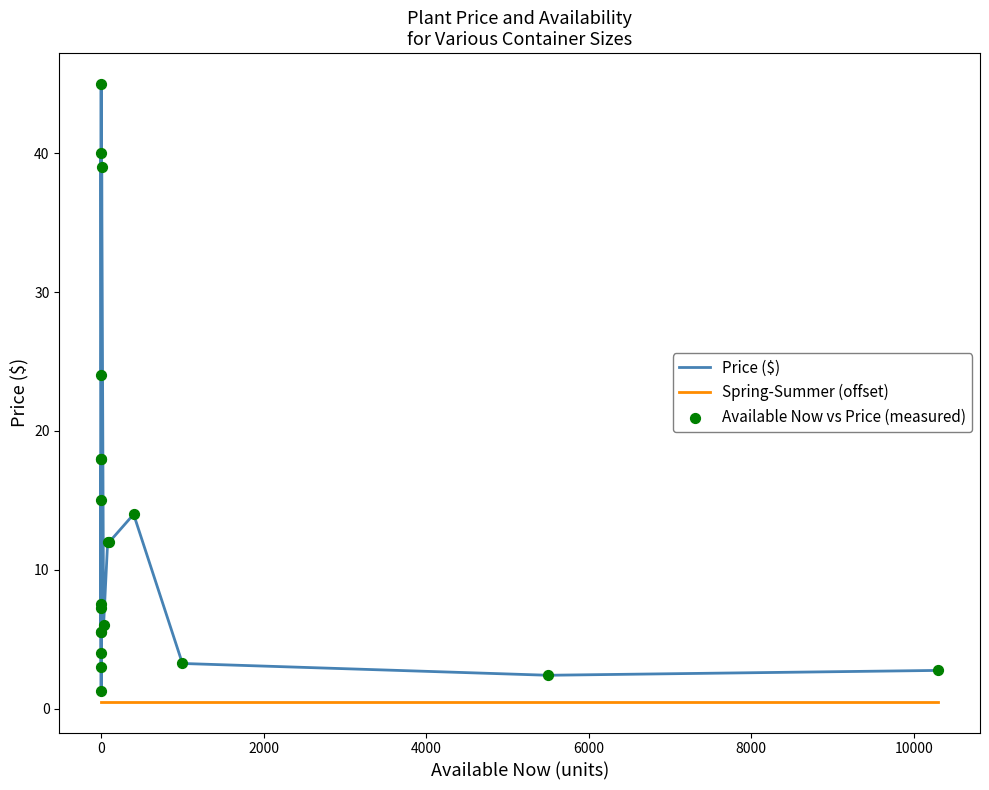

Which series reaches the maximum Y coordinate?

Price ($)